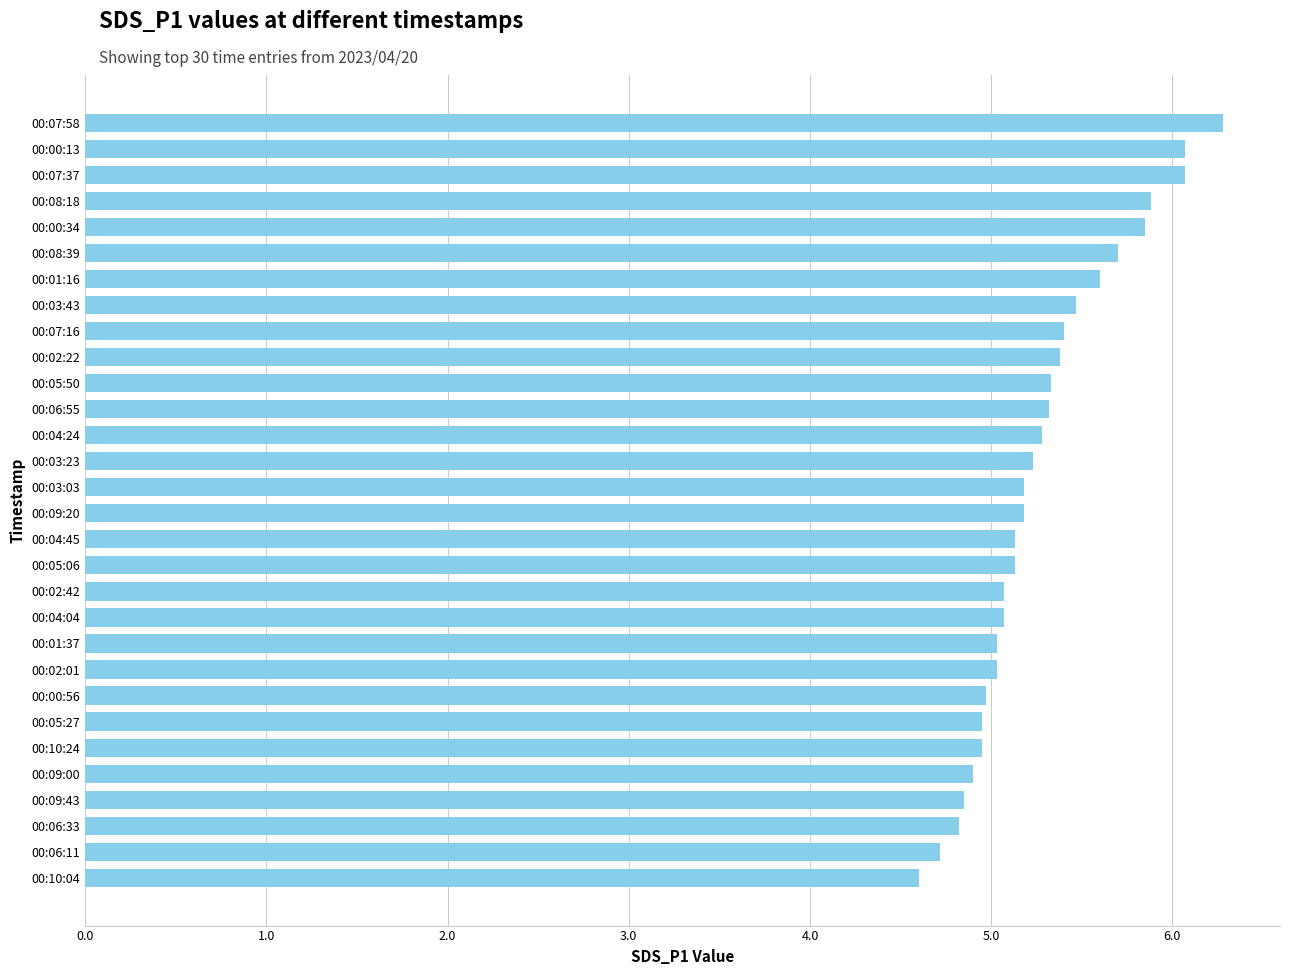

What is the maximum value shown in the chart?

6.3